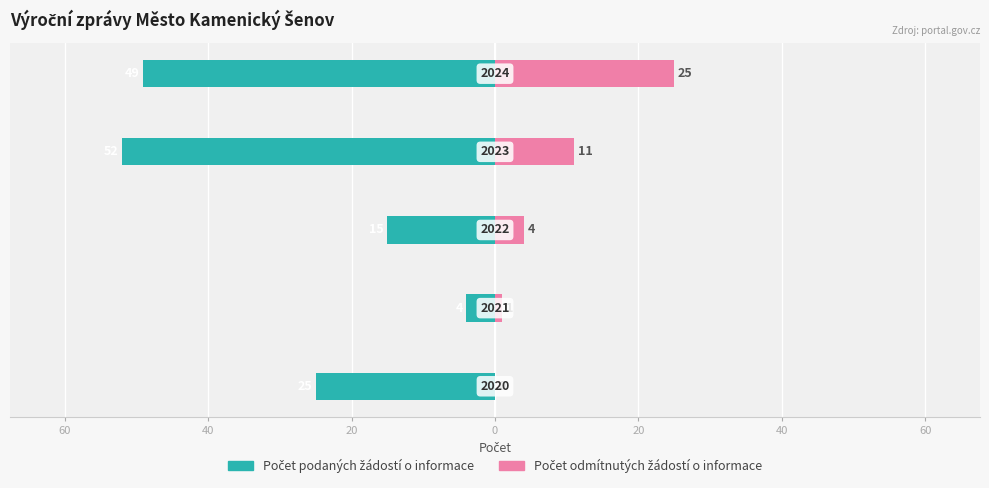

At how many categories does at least one series exceed -50?

5